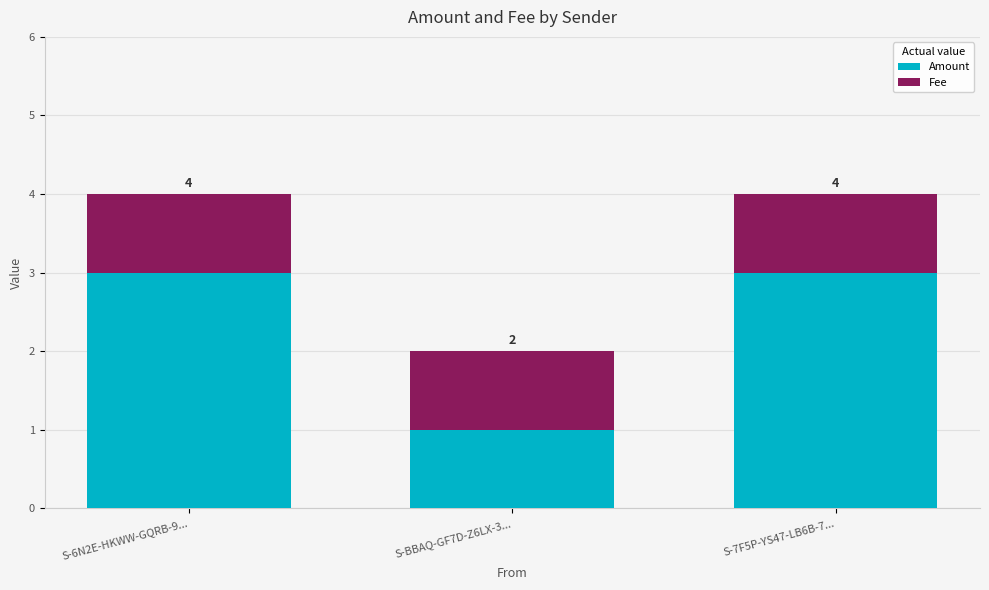

How many bars are there in total?

3